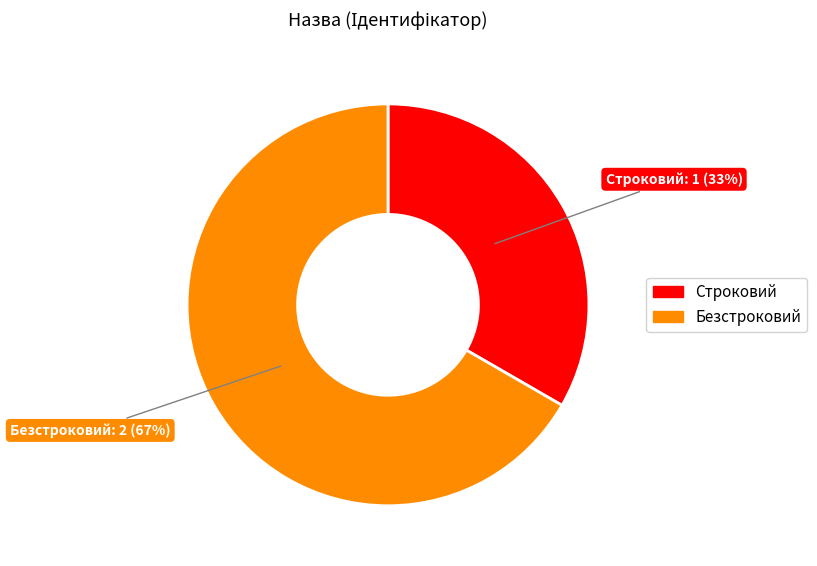

How many slices are in this pie chart?

2